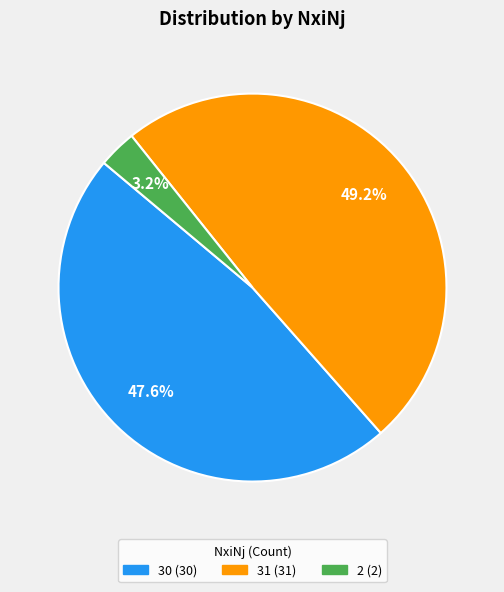

Which slice is the smallest?

2